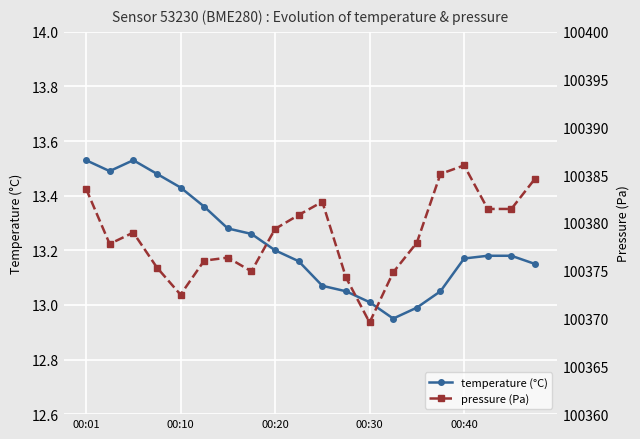

Reading left to right, transcribe all the data shown in this chart.

temperature (°C): 13.5	13.5	13.5	13.5	13.4	13.4	13.3	13.3	13.2	13.2	13.1	13.1	13.0	12.9	13.0	13.1	13.2	13.2	13.2	13.2
pressure (Pa): 100383.6	100377.8	100379.0	100375.3	100372.5	100376.1	100376.4	100374.9	100379.4	100380.8	100382.2	100374.3	100369.6	100374.8	100377.9	100385.1	100386.0	100381.5	100381.5	100384.6